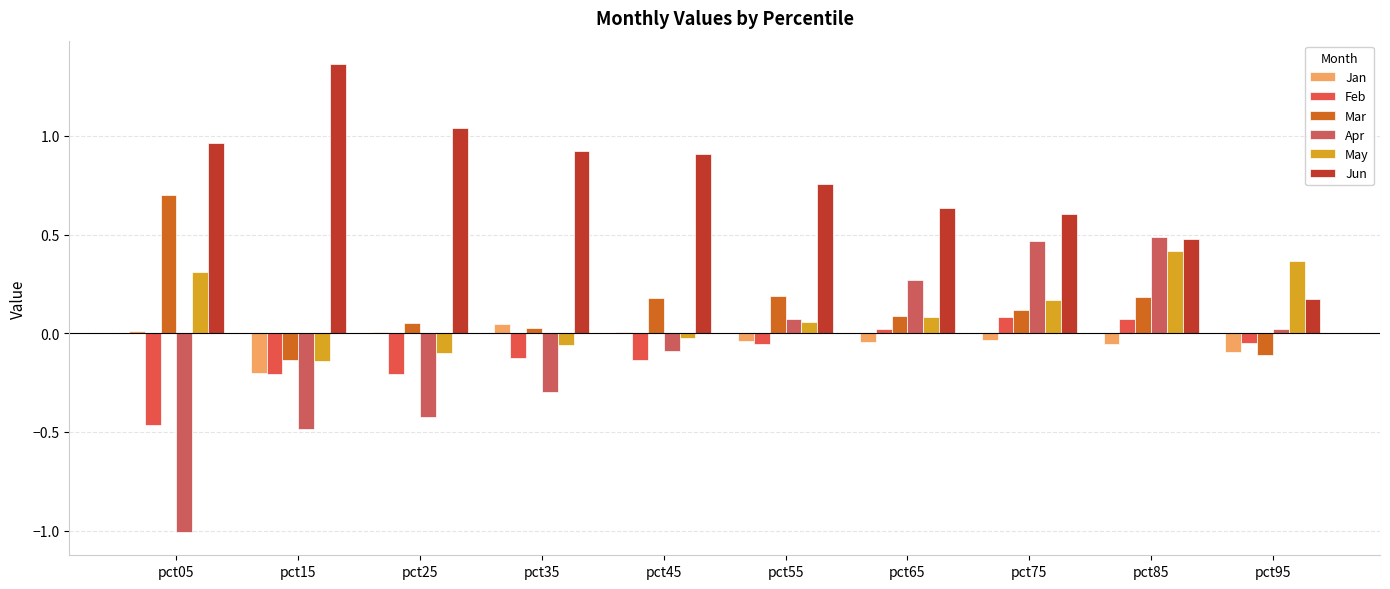

What is the value of the Apr bar at the 7th from the left?

0.3